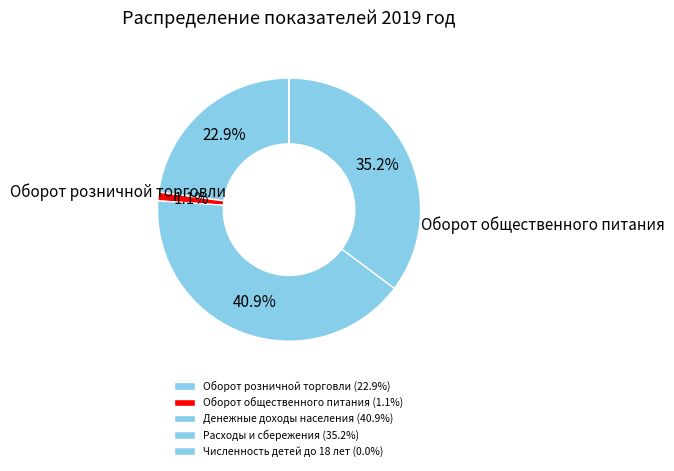

Combined, do Оборот розничной торговли and Расходы и сбережения account for over 50%?

Yes